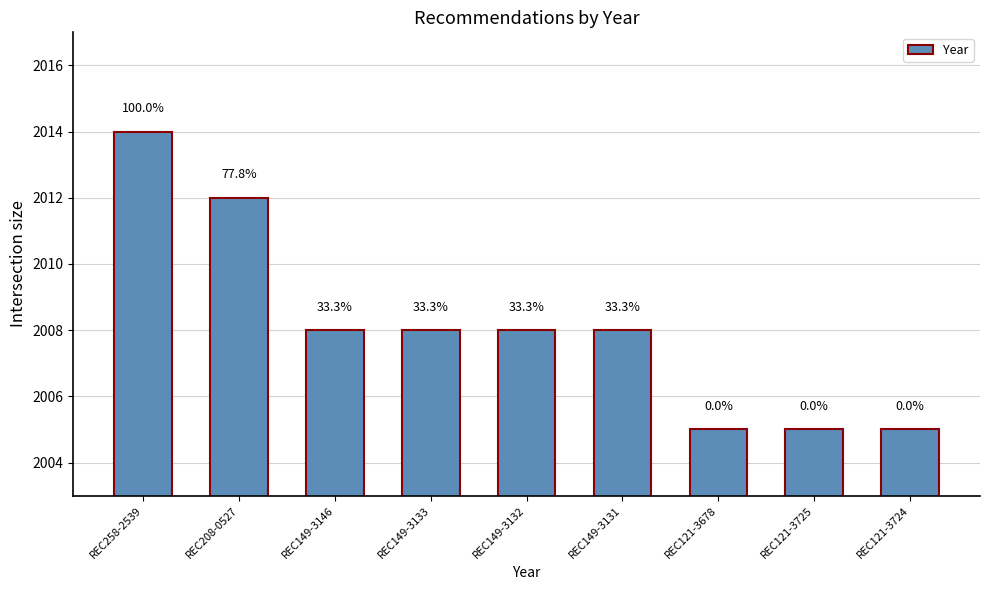

How many bars are there in total?

9